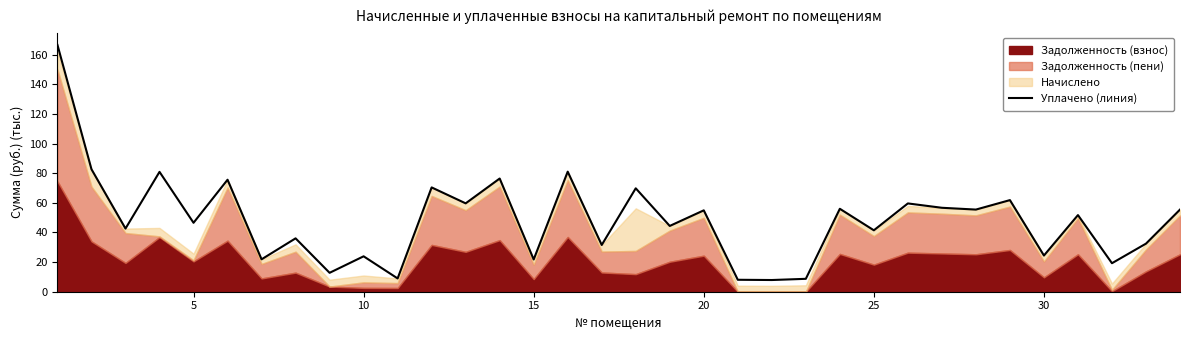

What is the value of the 19th point from the left?

44.4